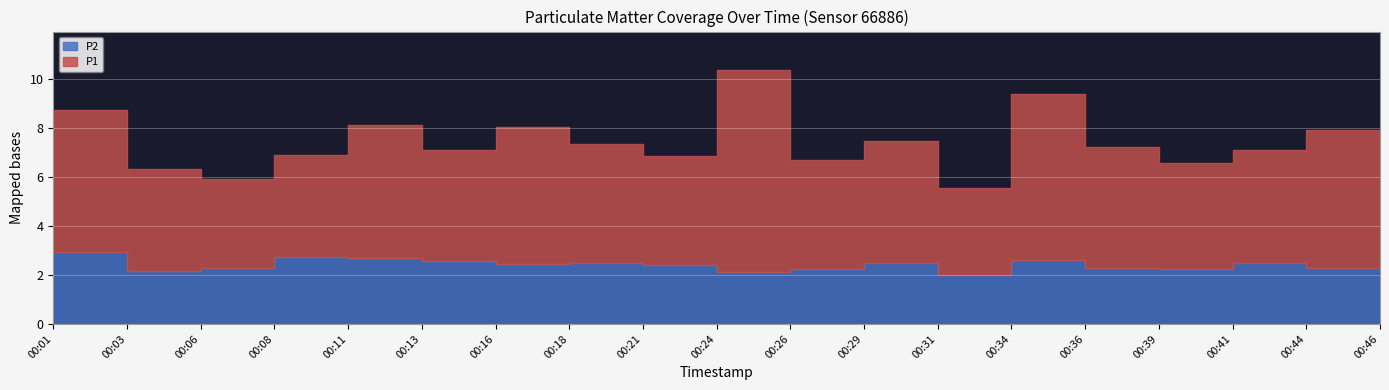

True or false: P2 and P1 cross at least once.

False